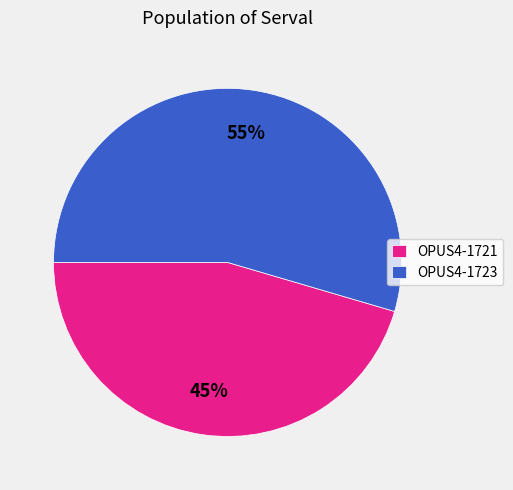

True or false: OPUS4-1721 accounts for 37% of the total.

False